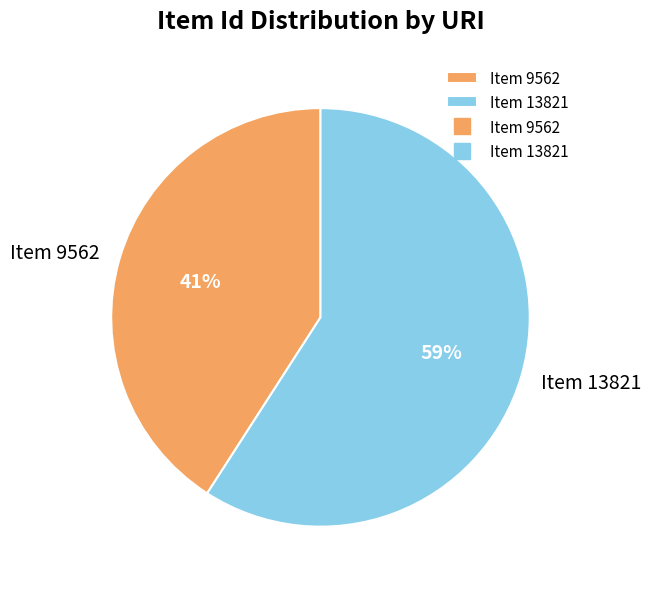

To the nearest percent, what percentage of the pie is Item 13821?

59%